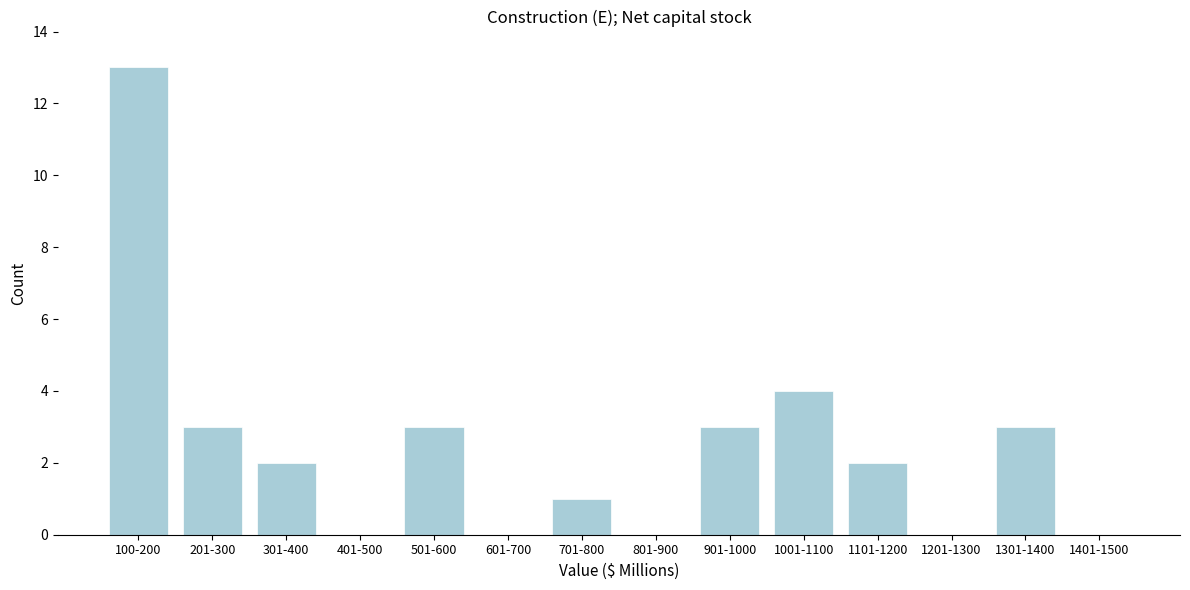

Reading right to left, extract all data points from this chart.

1401-1500=0	1301-1400=3	1201-1300=0	1101-1200=2	1001-1100=4	901-1000=3	801-900=0	701-800=1	601-700=0	501-600=3	401-500=0	301-400=2	201-300=3	100-200=13